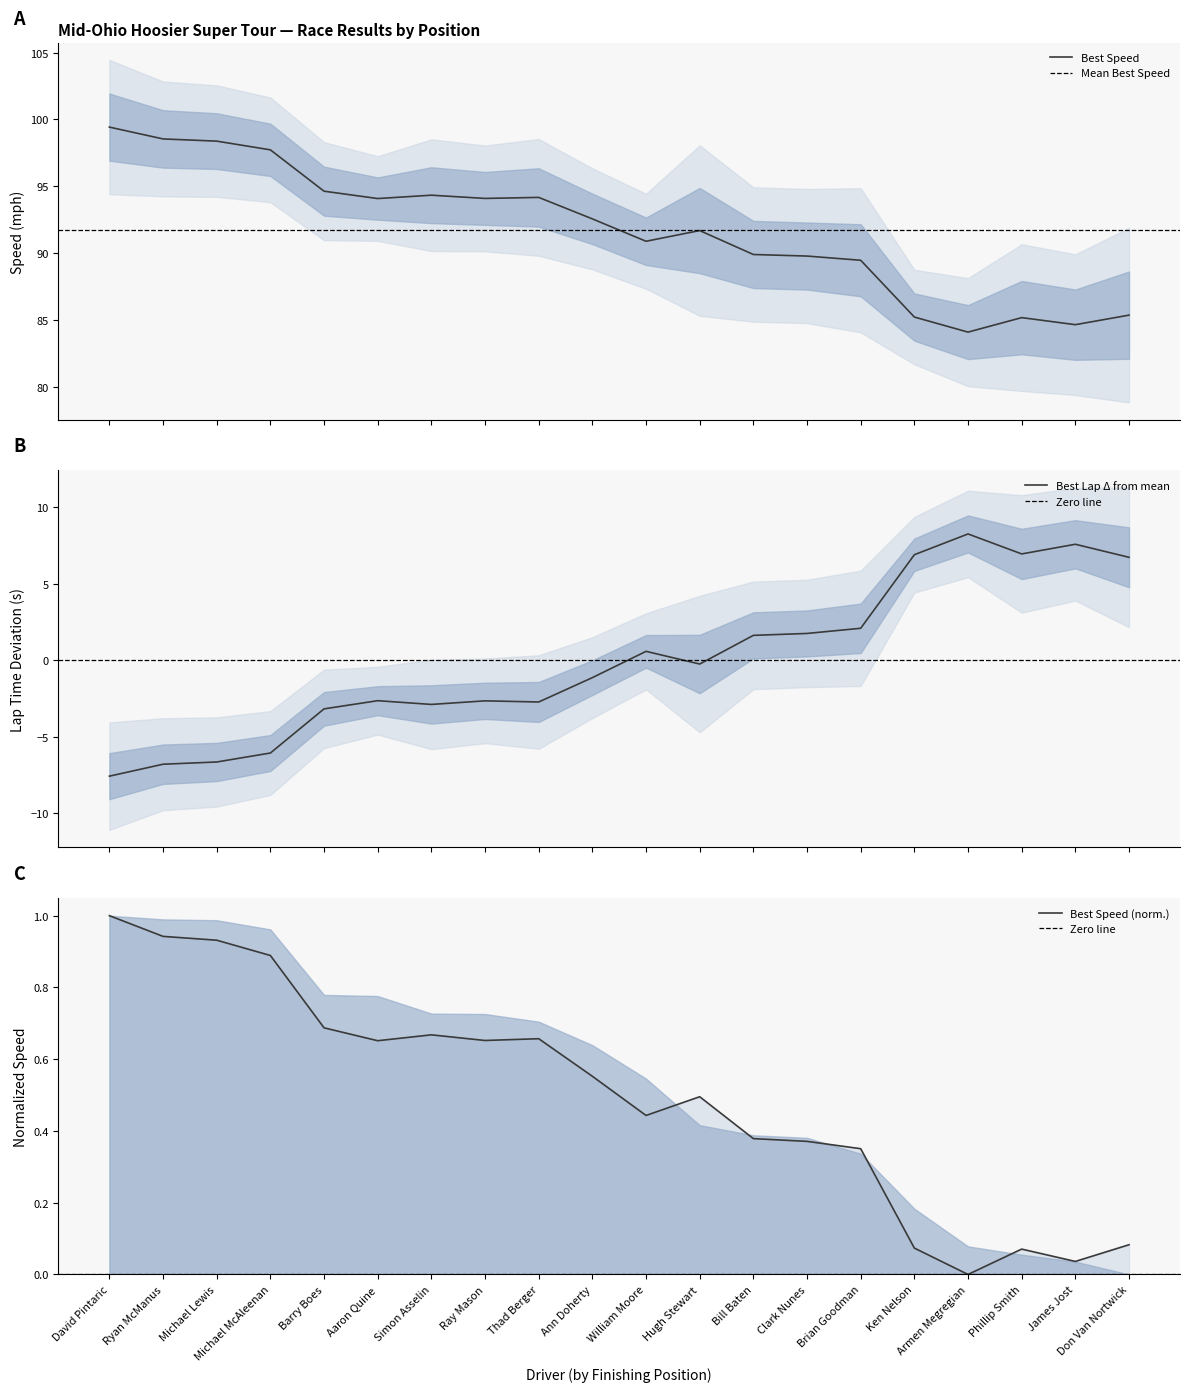

The Best Speed series shows 98.5 at Ryan McManus. True or false?

True